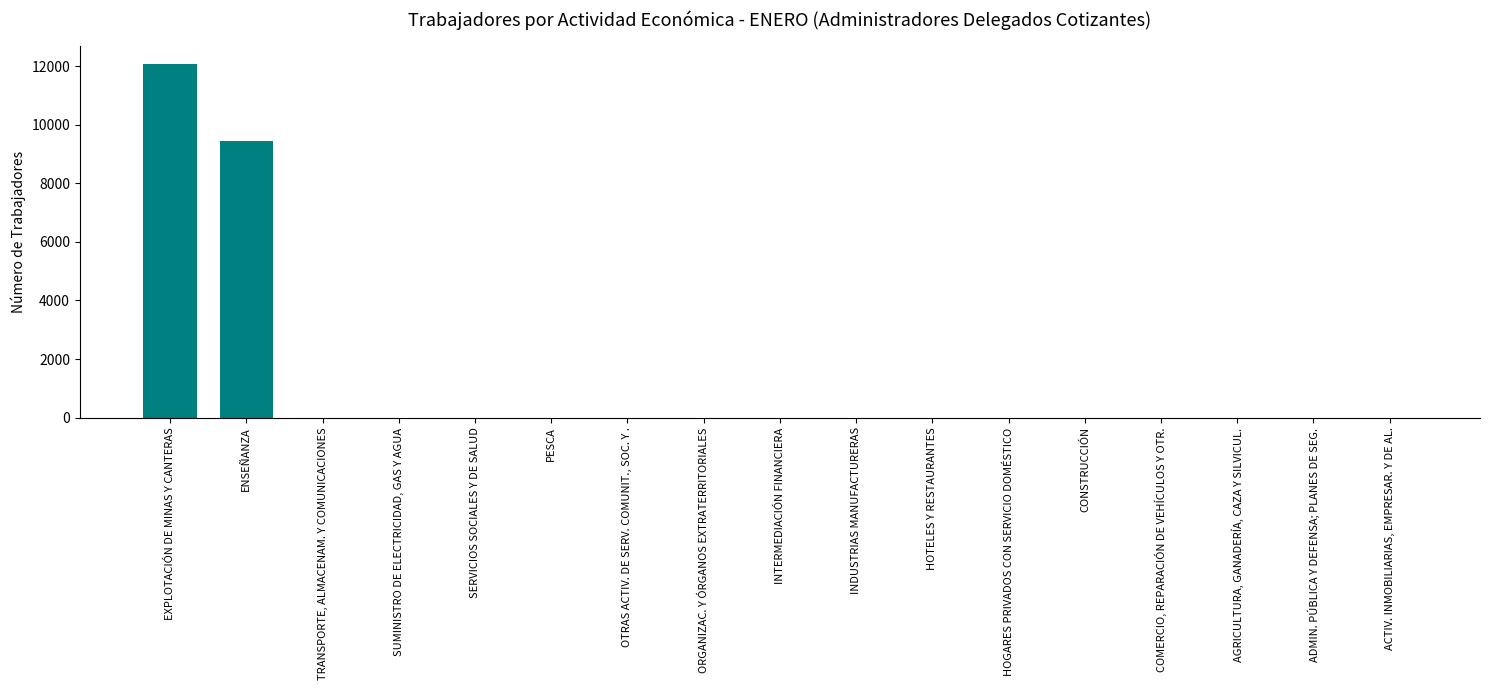

What is the sum of all values?

21505